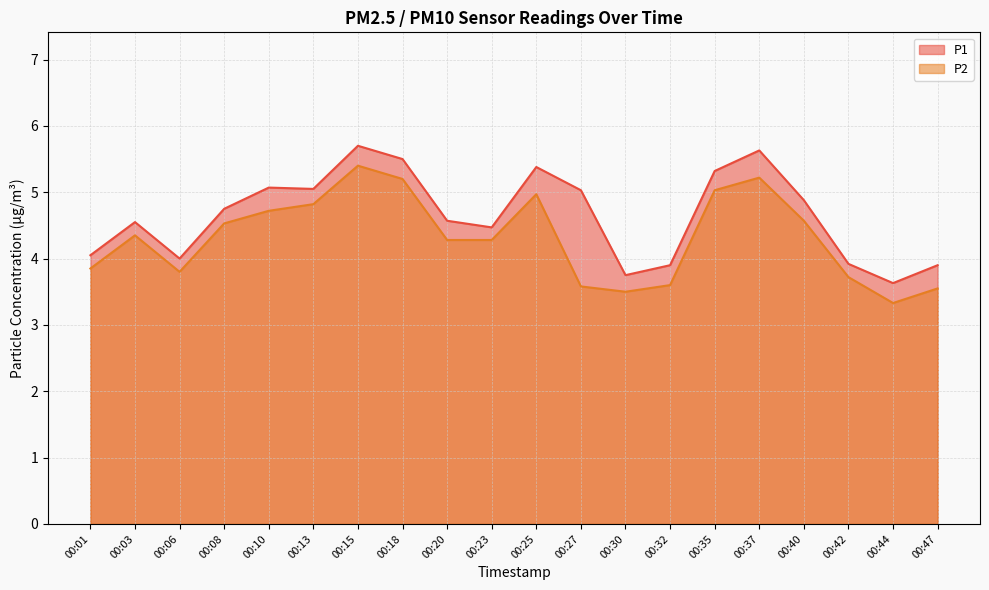

Which category has the lowest value in the P2 series?

00:44